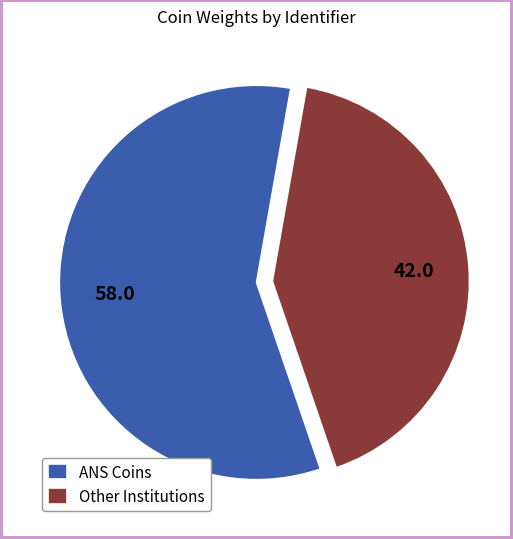

What is the ratio of the value at Other Institutions to the value at ANS Coins?

0.7